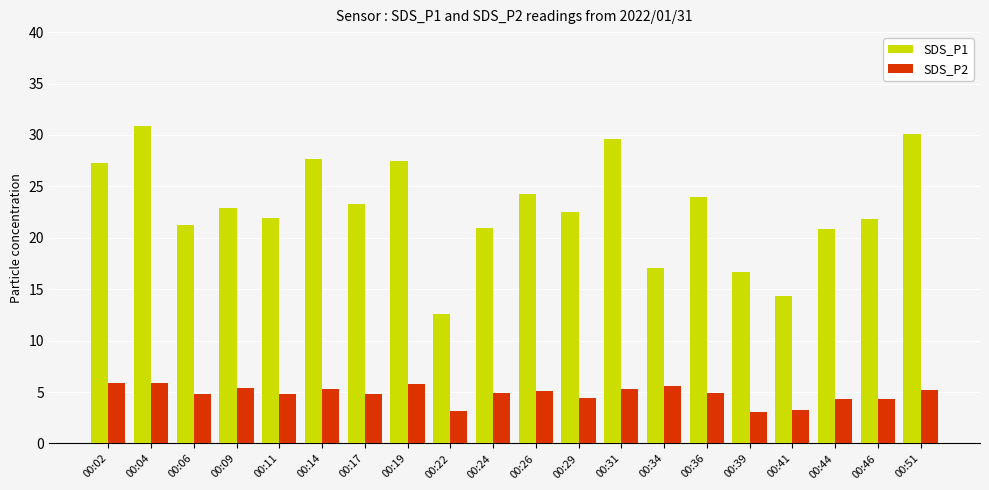

Rank the series by their average value, from lowest to highest.

SDS_P2, SDS_P1